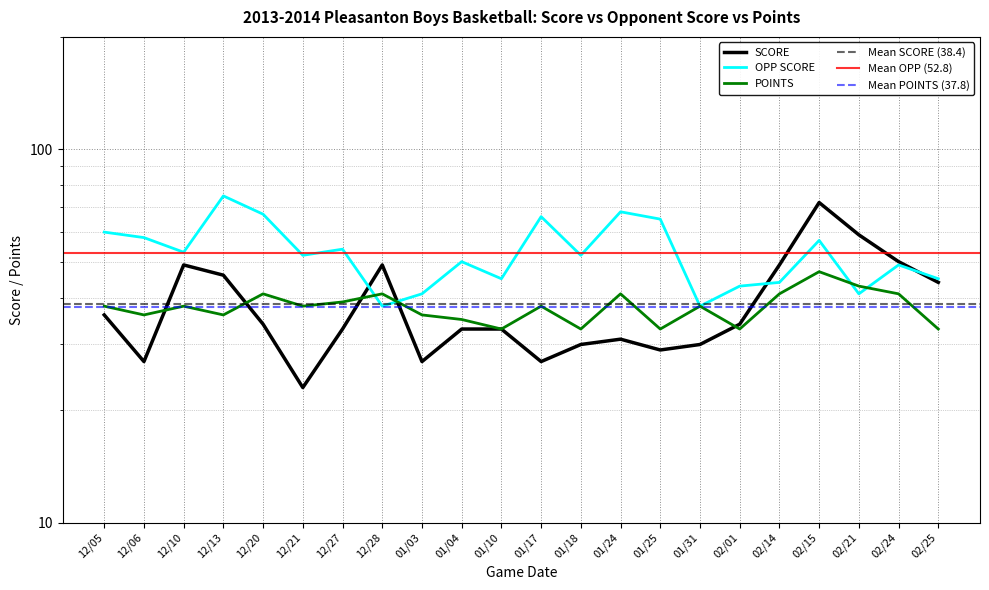

True or false: SCORE and OPP SCORE intersect in this chart.

True